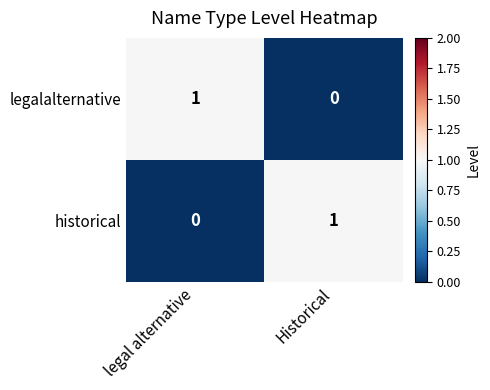

Reading left to right, extract all data points from this chart.

legalalternative: legal alternative=1	Historical=0
historical: legal alternative=0	Historical=1